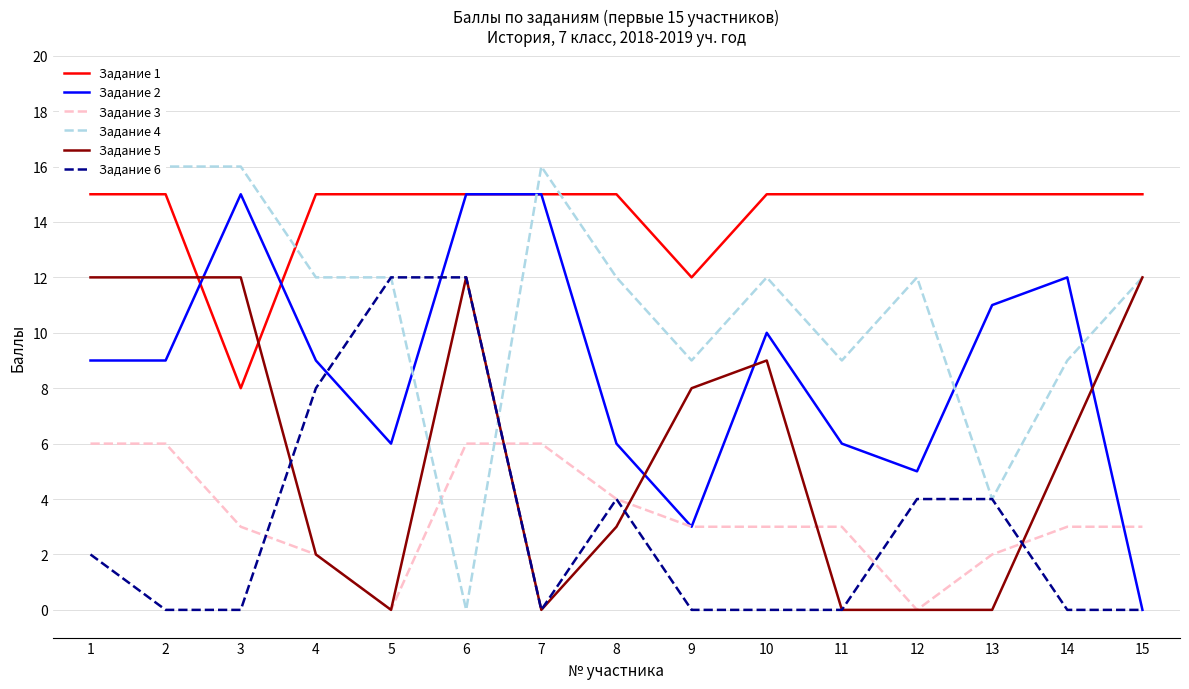

What is the value of the Задание 2 point at the 11th from the left?

6